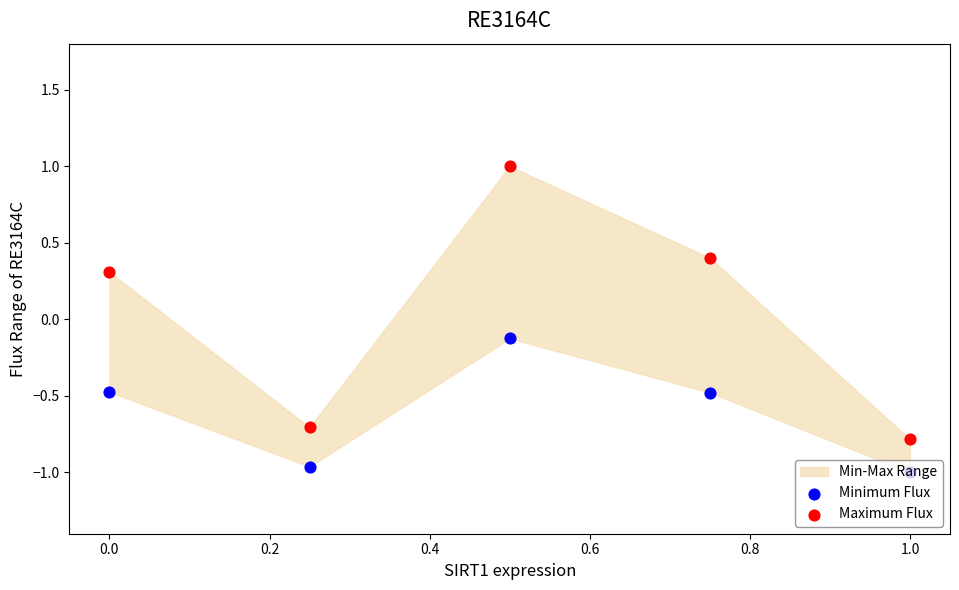

Which series has the widest spread of Y values?

Maximum Flux